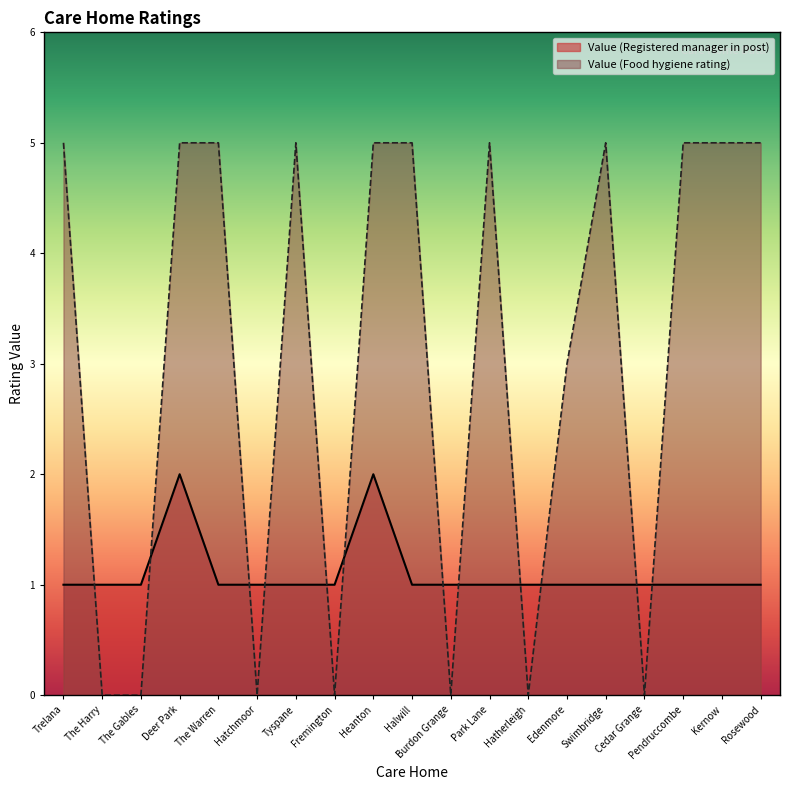

At which category is the sum across all series the highest?

Deer Park